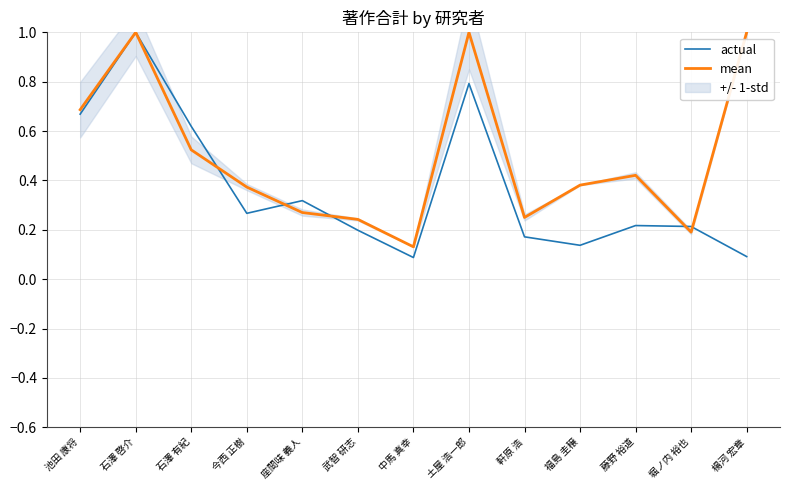

The value of actual at 福島 圭穣 is 0.1. True or false?

True